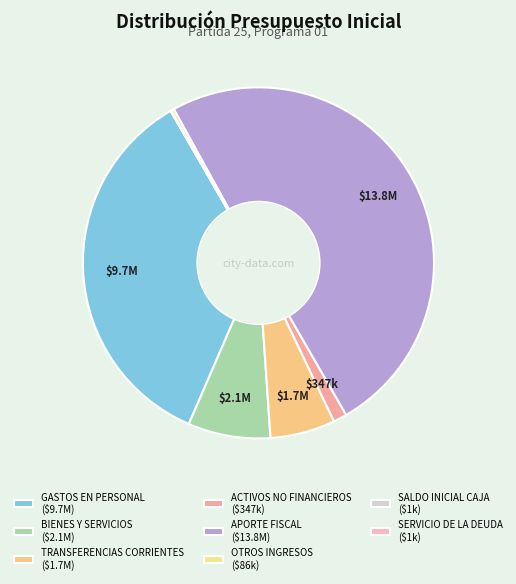

The OTROS INGRESOS slice represents 0% of the pie. True or false?

True